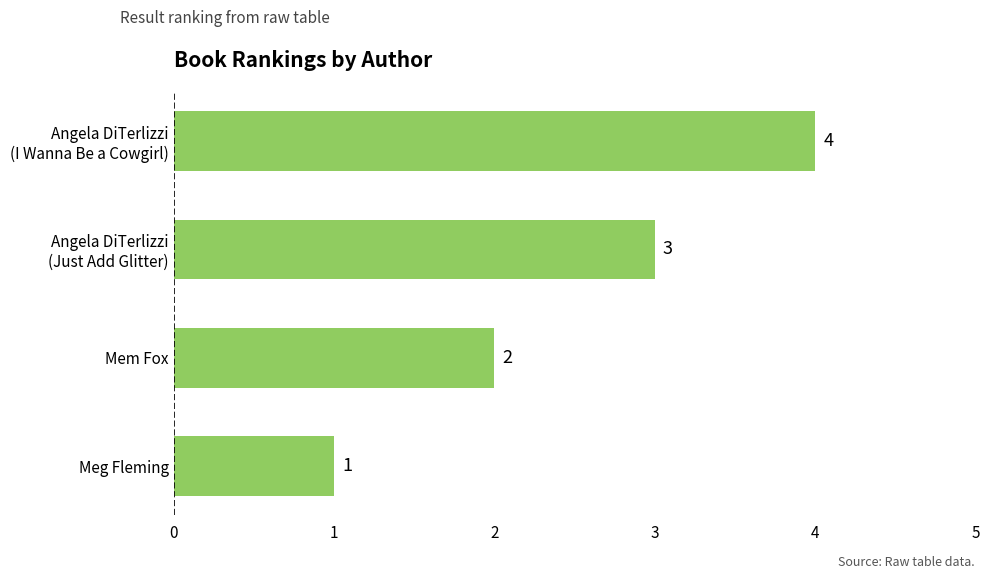

List the labels in order of value, largest first.

Angela DiTerlizzi
(I Wanna Be a Cowgirl), Angela DiTerlizzi
(Just Add Glitter), Mem Fox, Meg Fleming